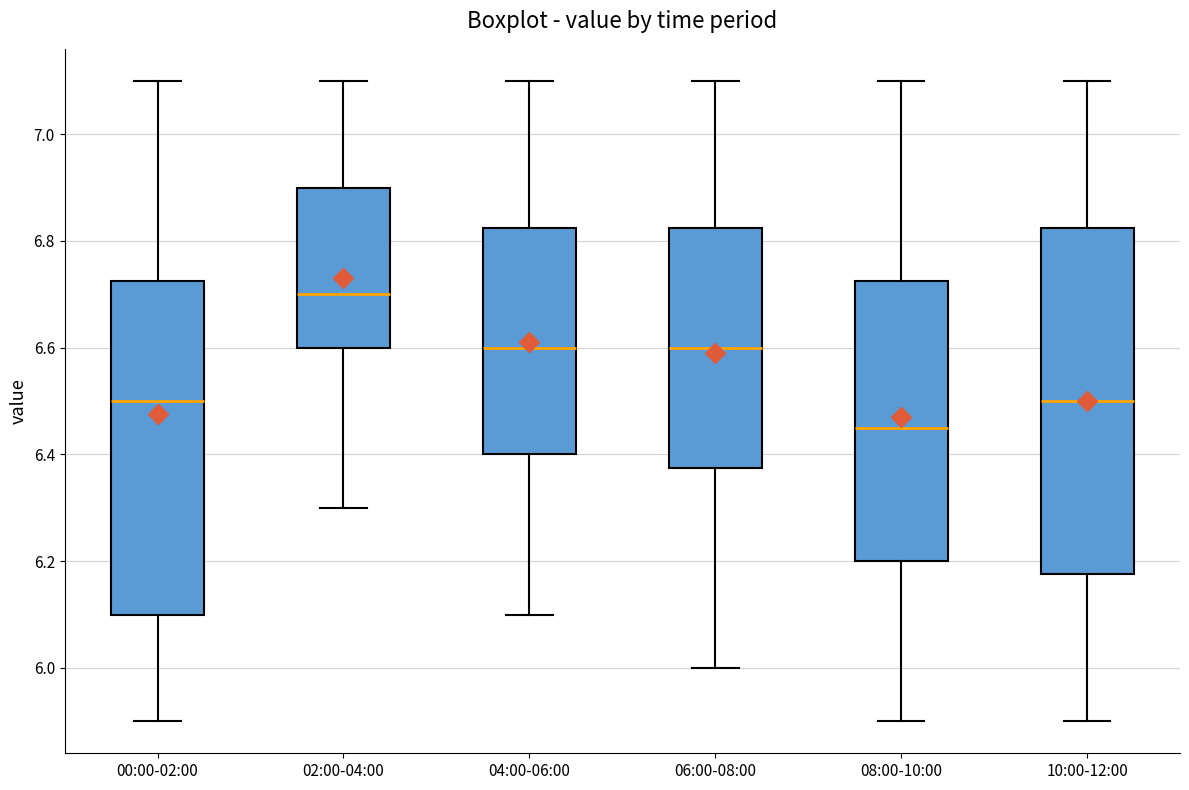

Which box has the lowest median line?

08:00-10:00